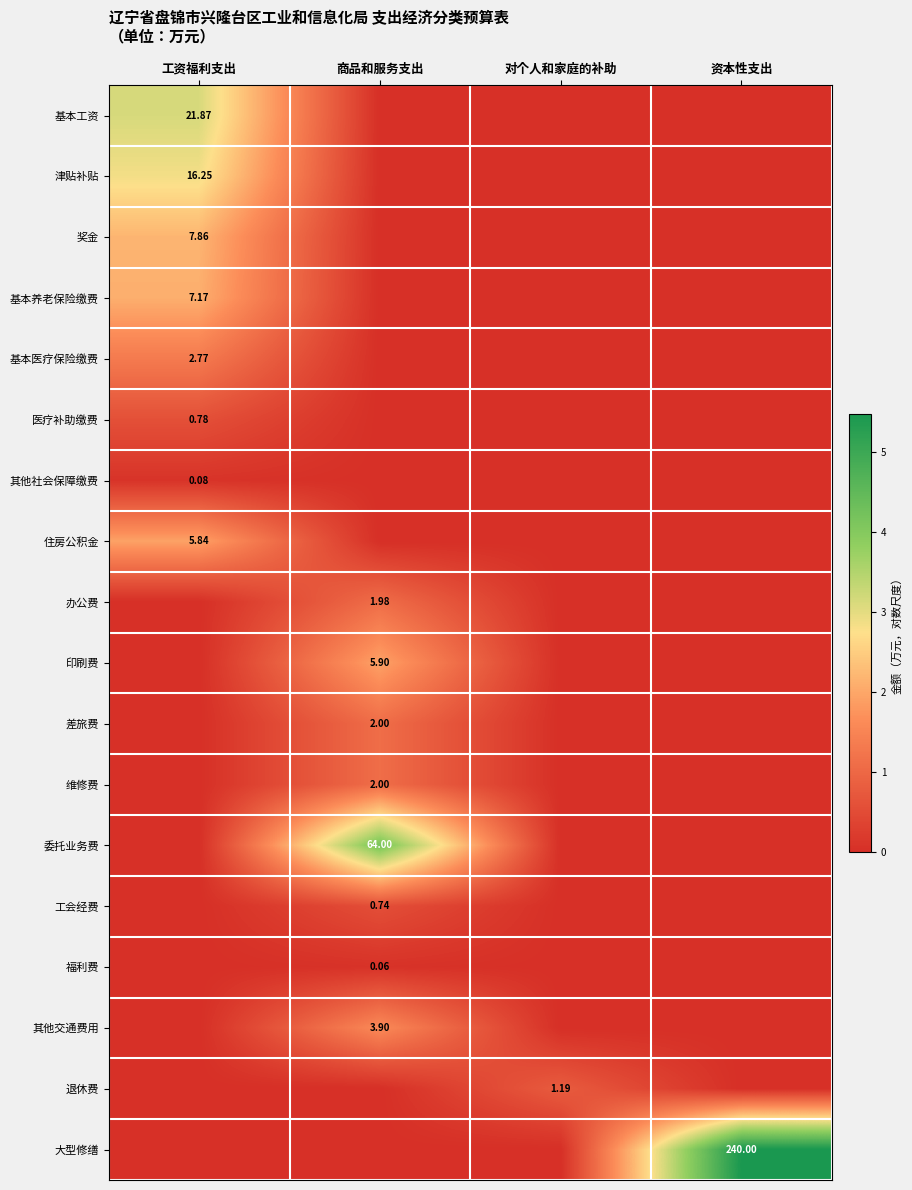

Rank the categories by 住房公积金 value from highest to lowest.

工资福利支出, 商品和服务支出, 对个人和家庭的补助, 资本性支出